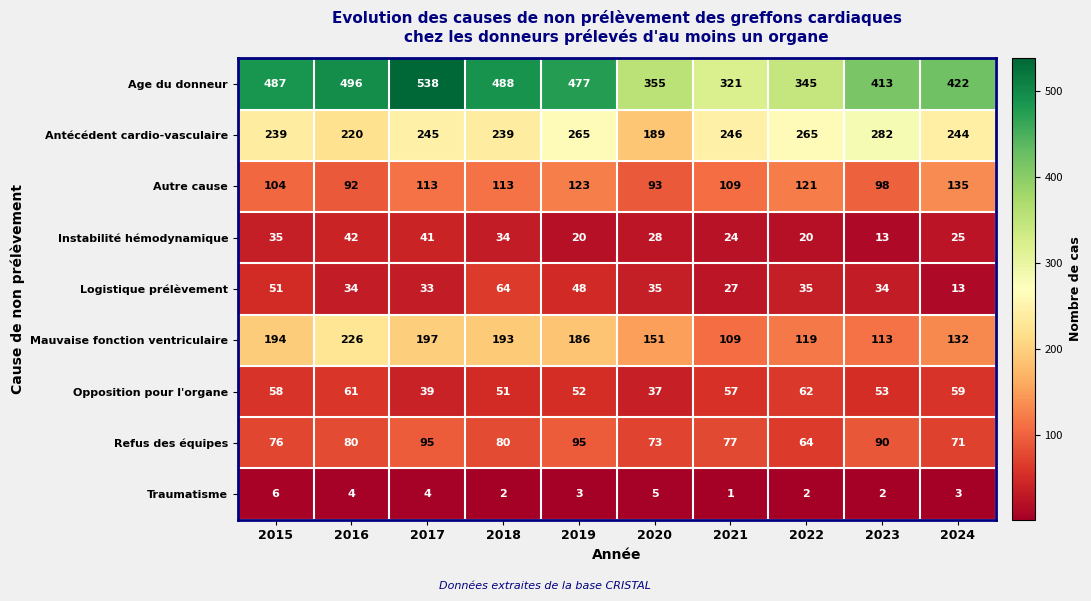

Rank the series at 2015 from highest to lowest value.

Age du donneur, Antécédent cardio-vasculaire, Mauvaise fonction ventriculaire, Autre cause, Refus des équipes, Opposition pour l'organe, Logistique prélèvement, Instabilité hémodynamique, Traumatisme